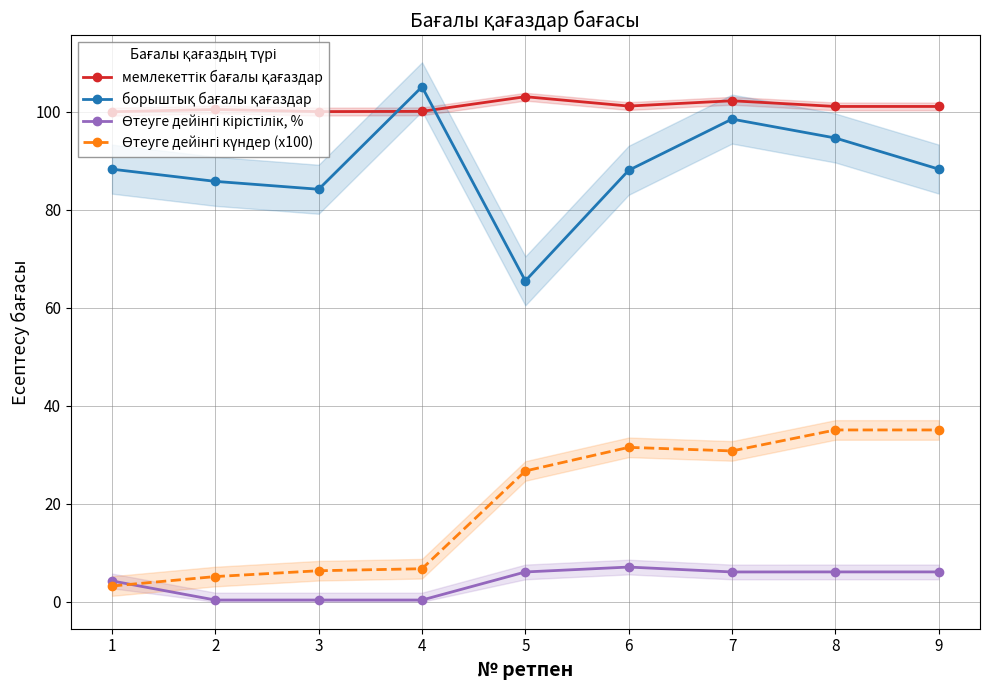

Rank the series at 4 from highest to lowest value.

борыштық бағалы қағаздар, мемлекеттік бағалы қағаздар, Өтеуге дейінгі күндер (x100), Өтеуге дейінгі кірістілік, %